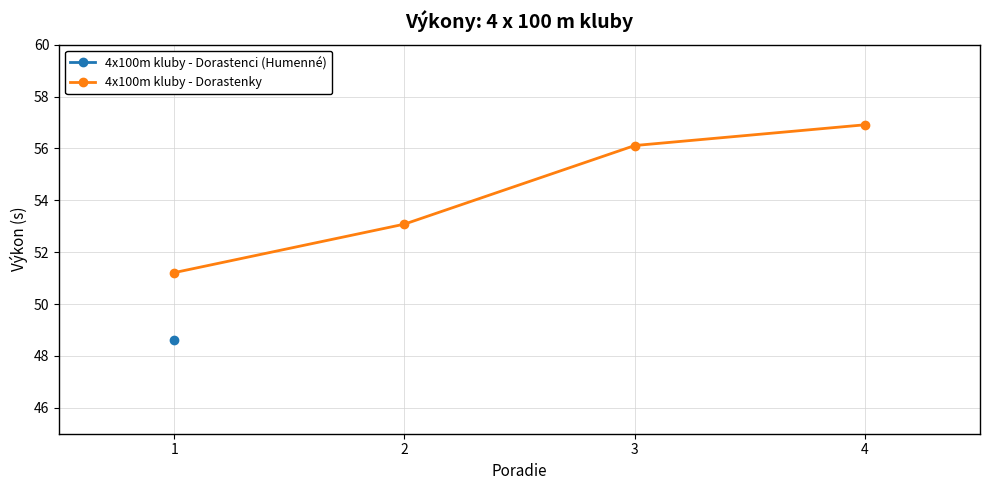

What is the difference between the maximum and minimum values?

5.7